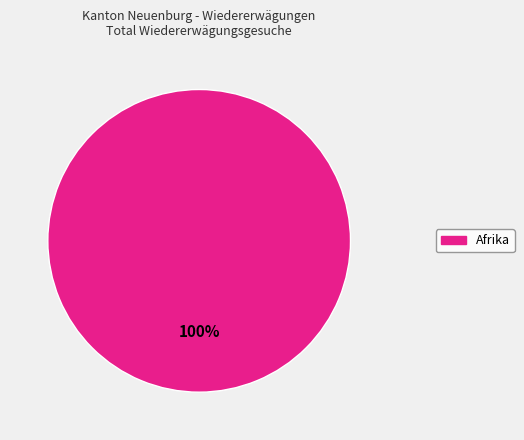

What is the majority slice?

Afrika